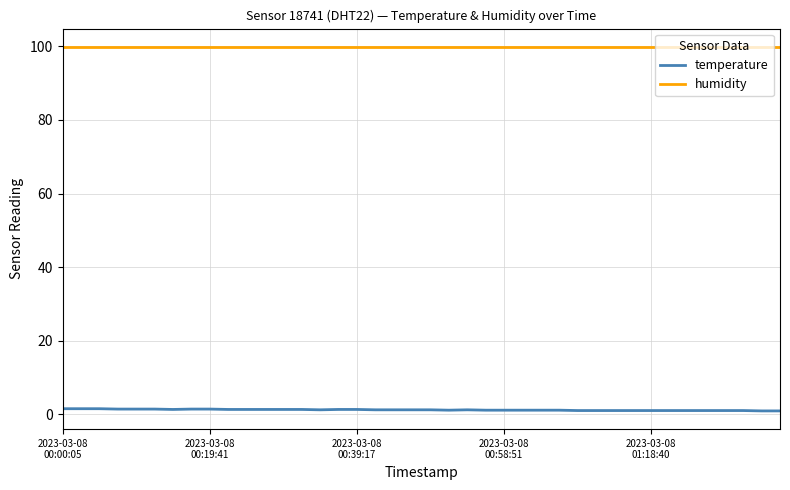

Rank the series by their average value, from lowest to highest.

temperature, humidity